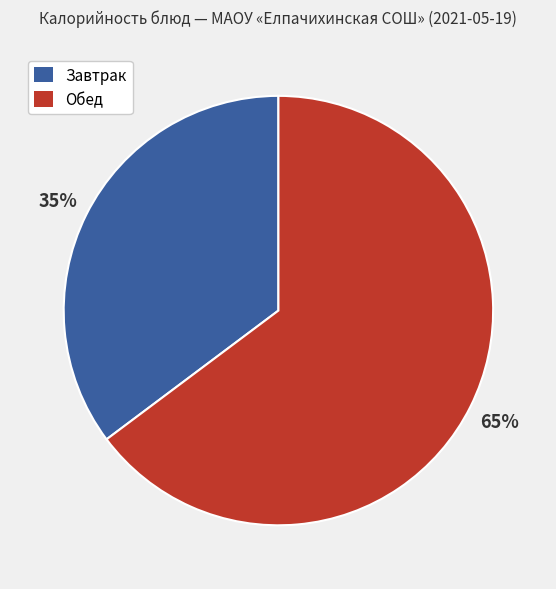

To the nearest percent, what is the difference between the largest and smallest slice percentages?

30%